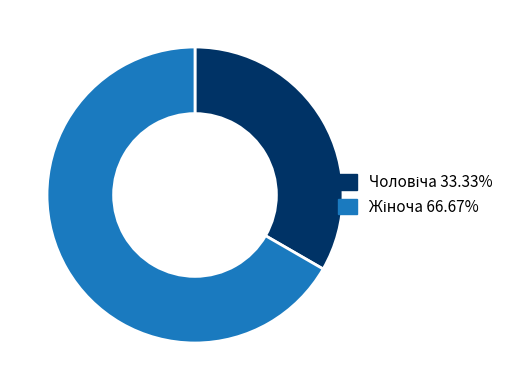

Is there any slice that represents more than half of the pie?

Yes